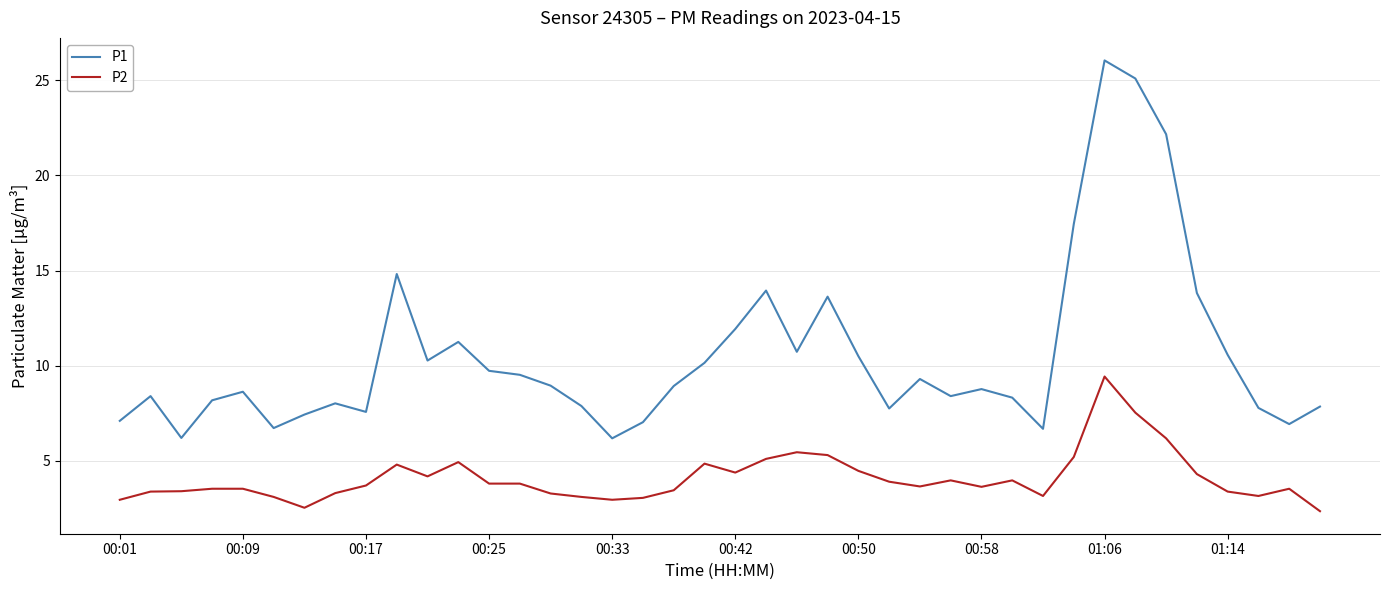

What is the smallest value displayed?

2.4